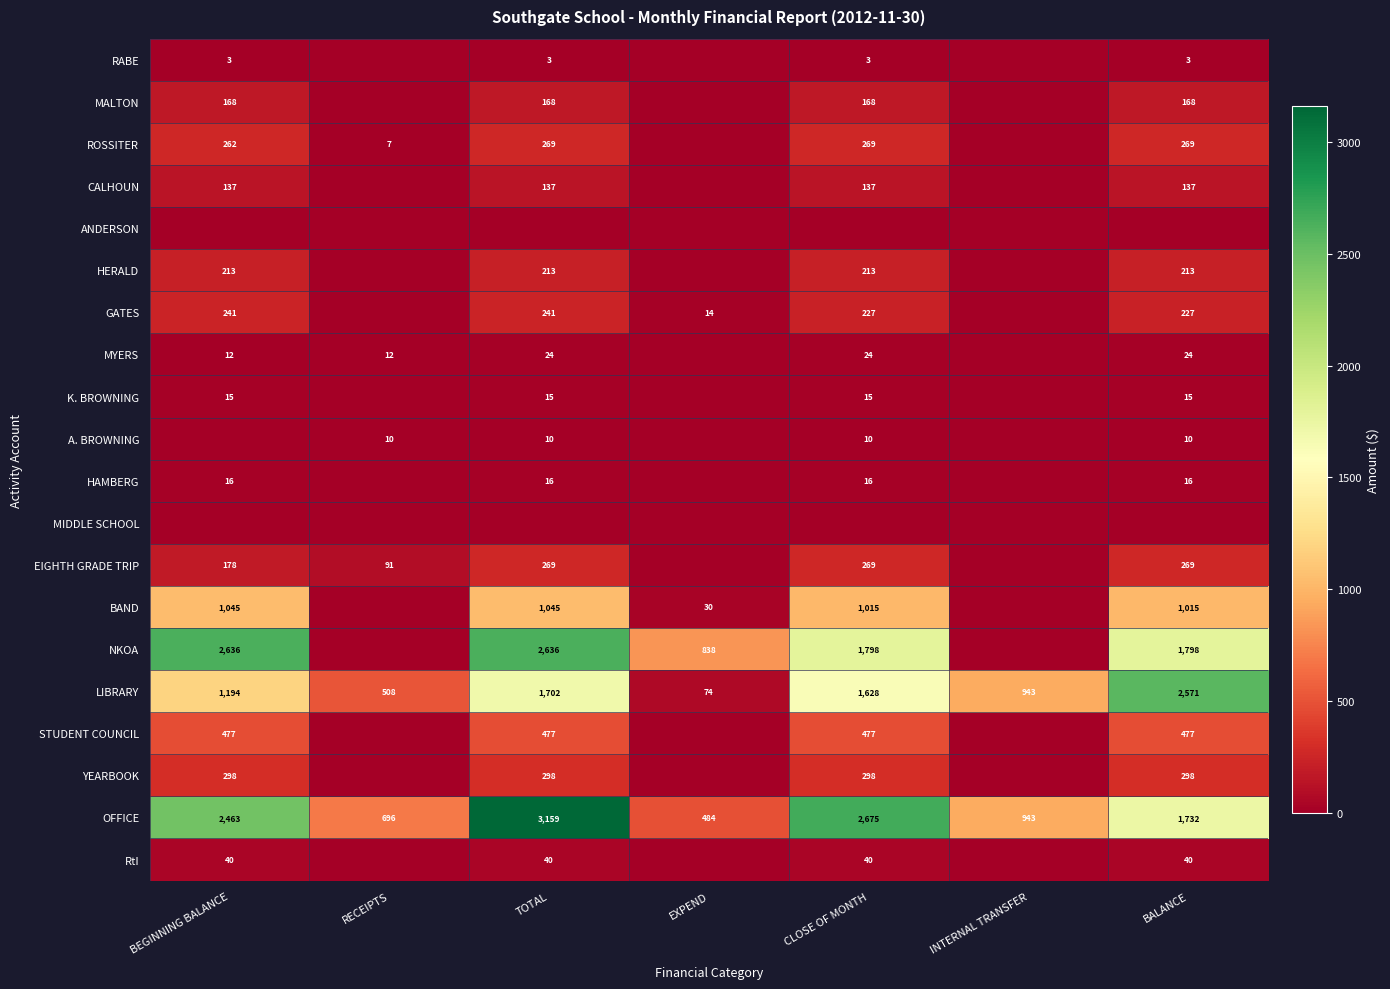

True or false: CALHOUN has a value of 34.7 at TOTAL.

False